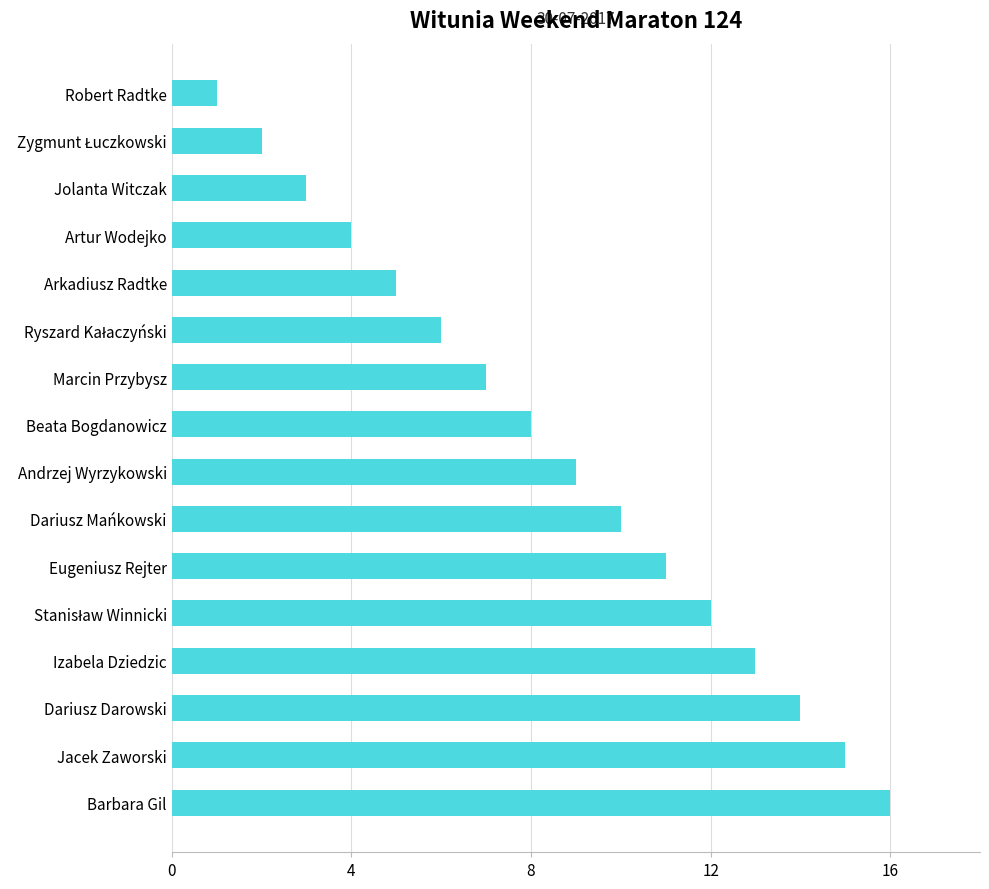

Which category has the lowest value across all series?

Robert Radtke